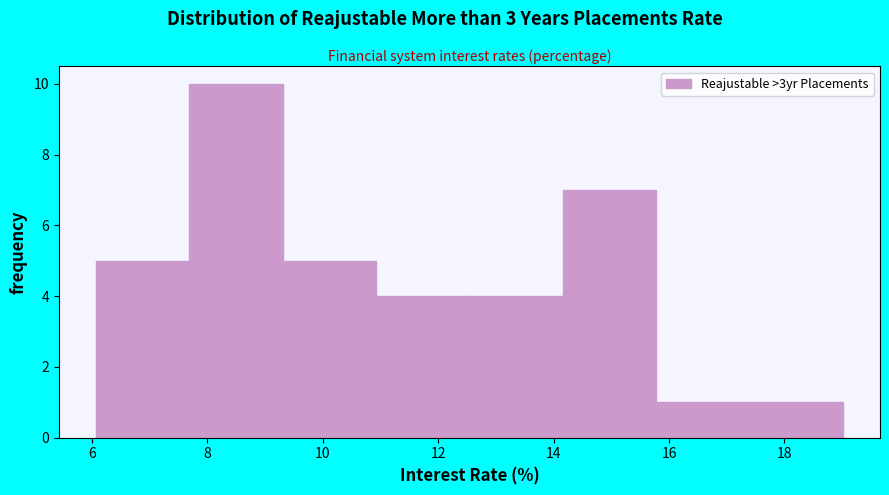

Reading left to right, list every bar in this chart as the range it spans on the x-axis followed by its height. Neither the bar edges nor the heights are printed on the chart, so give them approximately, as read against the axes.

6.0 to 7.6: 5
7.6 to 9.4: 10
9.4 to 11.0: 5
11.0 to 12.6: 4
12.6 to 14.2: 4
14.2 to 15.8: 7
15.8 to 17.4: 1
17.4 to 19.0: 1